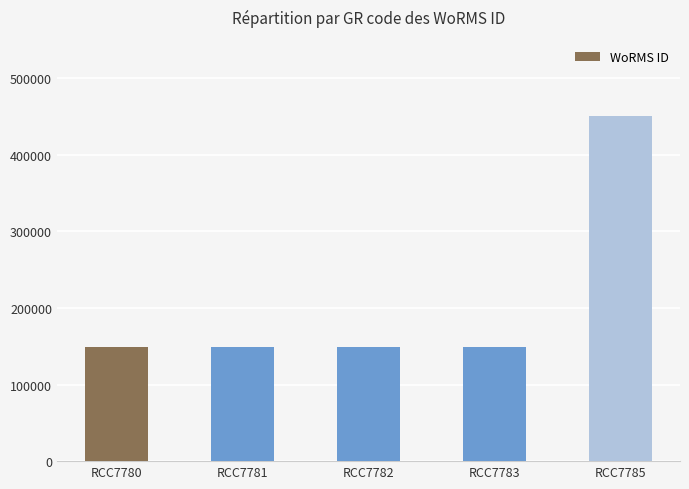

What is the ratio of the value at RCC7782 to the value at RCC7781?

1.0